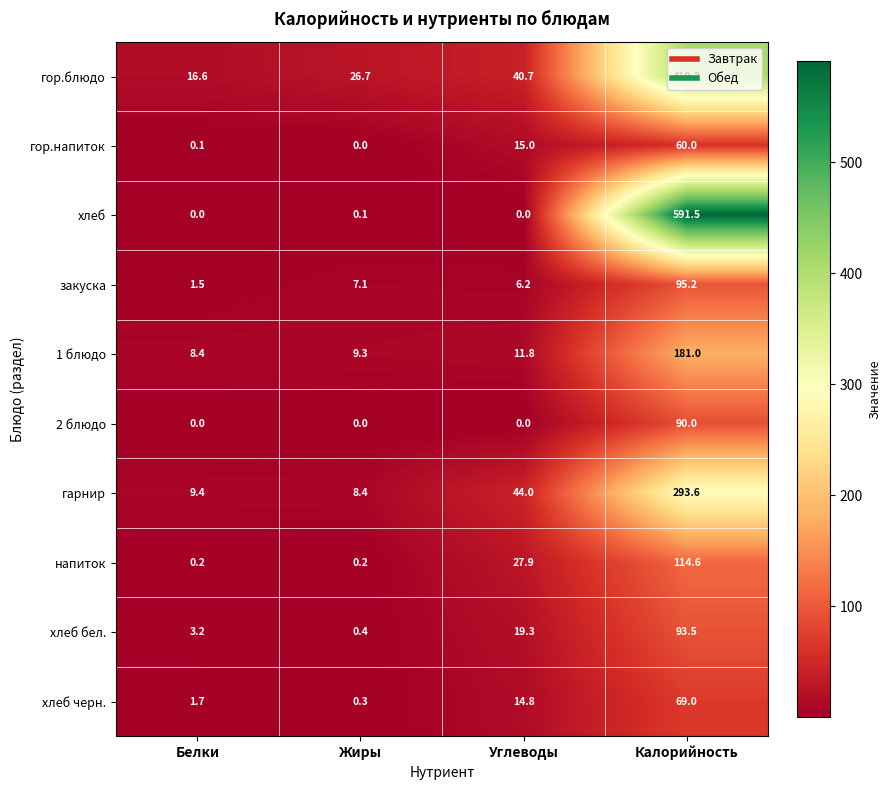

What is the difference between the maximum and minimum values in the хлеб series?

591.5